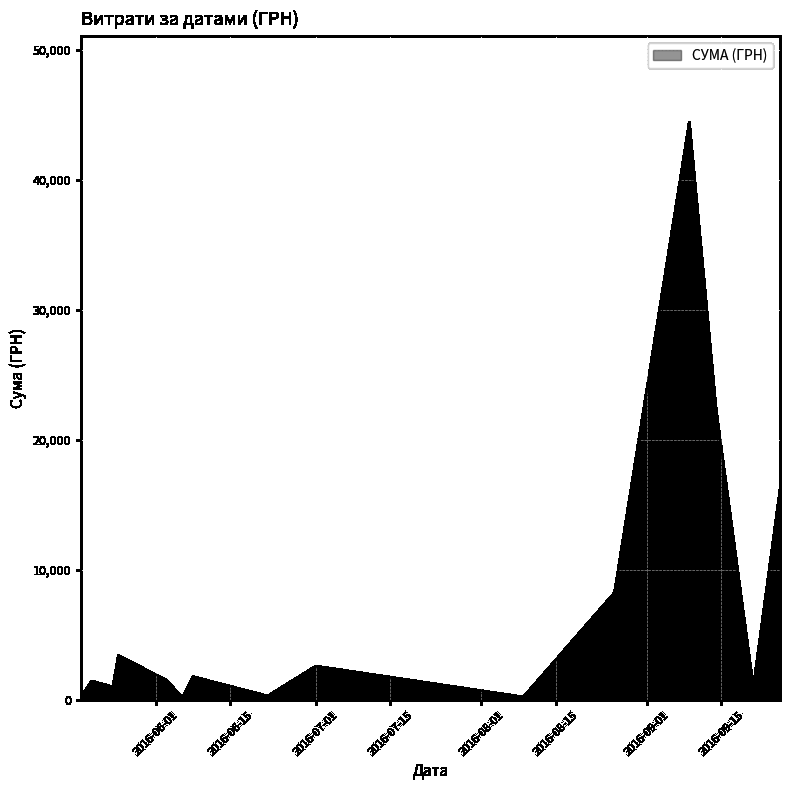

What is the sum of all values?

105422.5